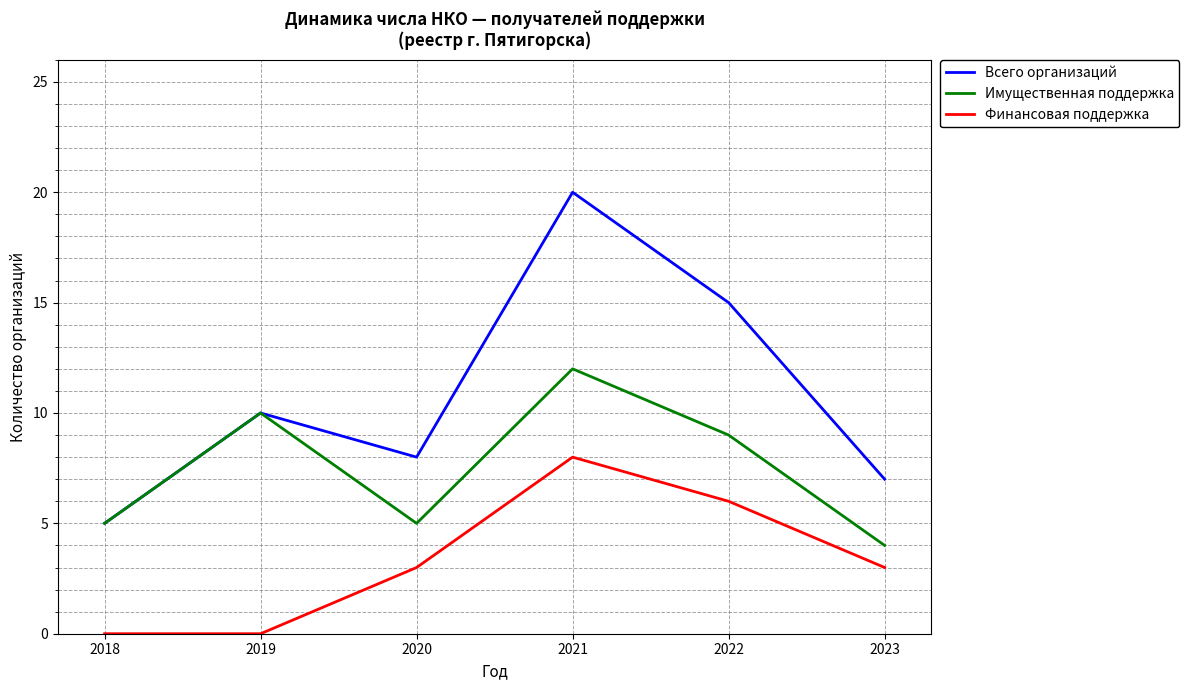

The value of Всего организаций at 2019 is 10. True or false?

True